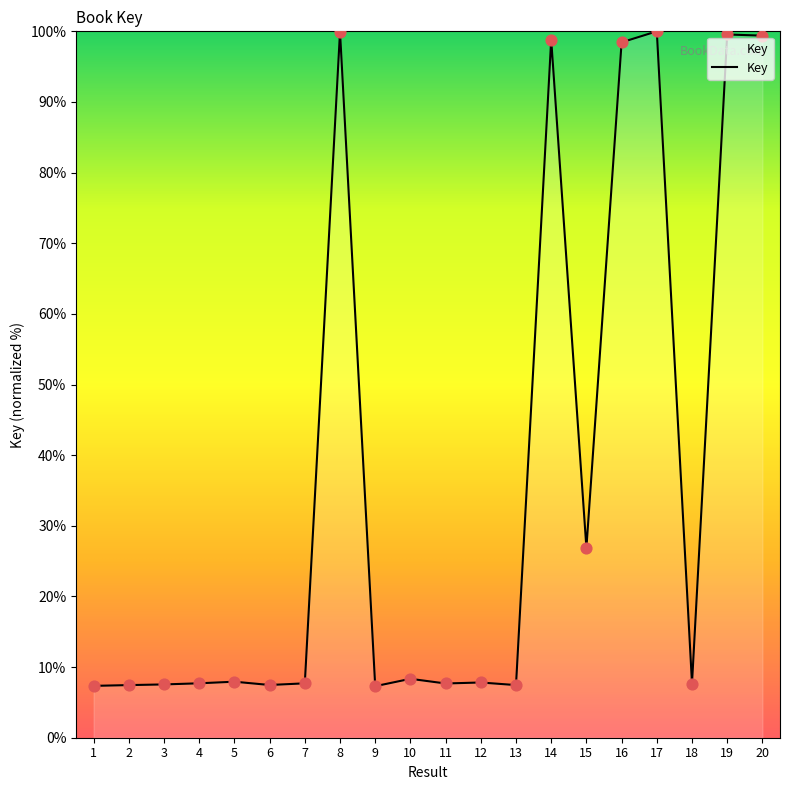

What is the ratio of the value at 19 to the value at 1?

13.6